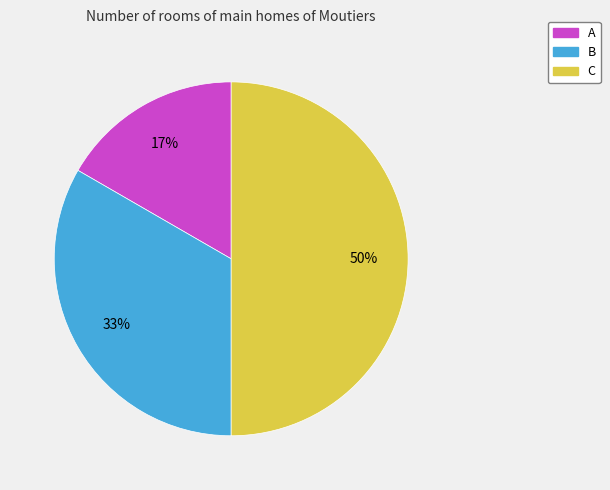

The A slice represents 30% of the pie. True or false?

False